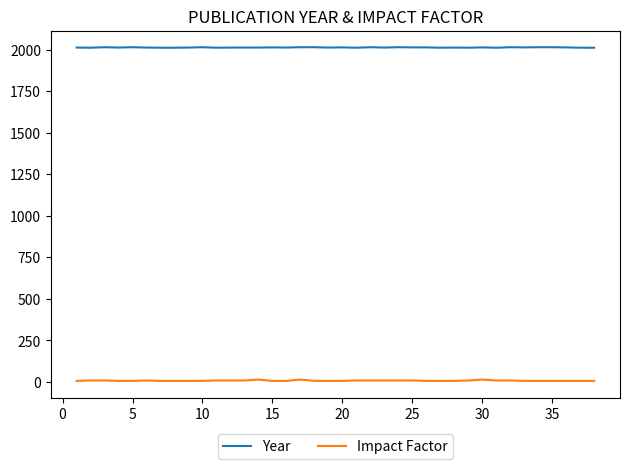

Rank the series by their maximum value, from lowest to highest.

Impact Factor, Year